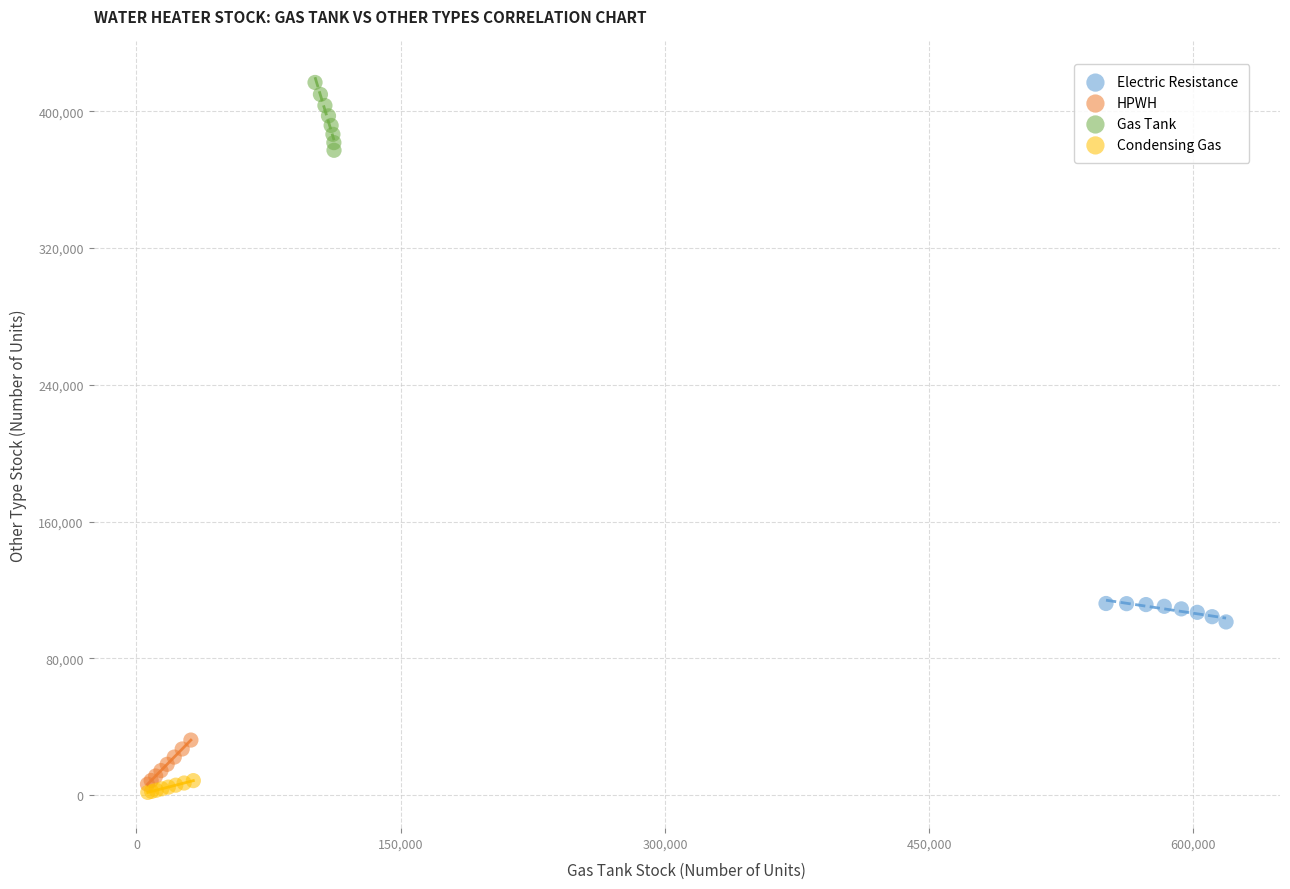

Which series has the widest spread of Y values?

Gas Tank